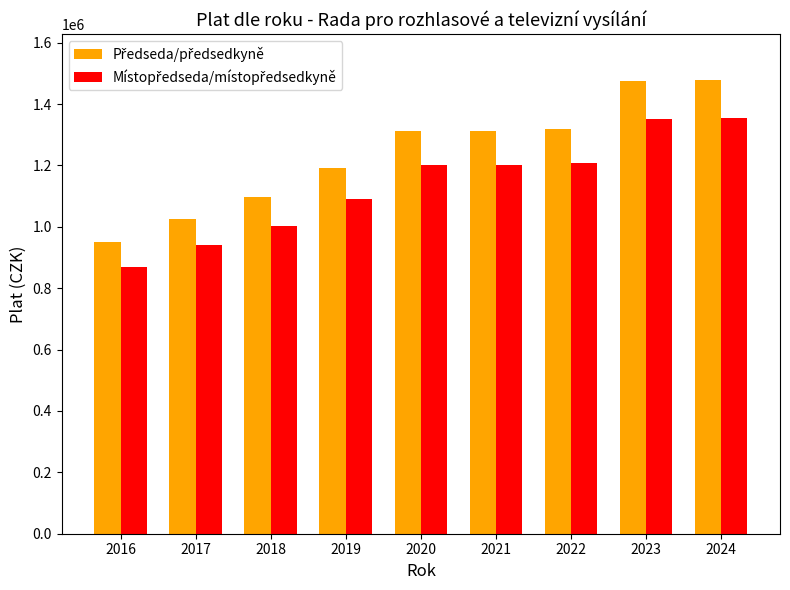

What is the maximum value shown in the chart?

1479600